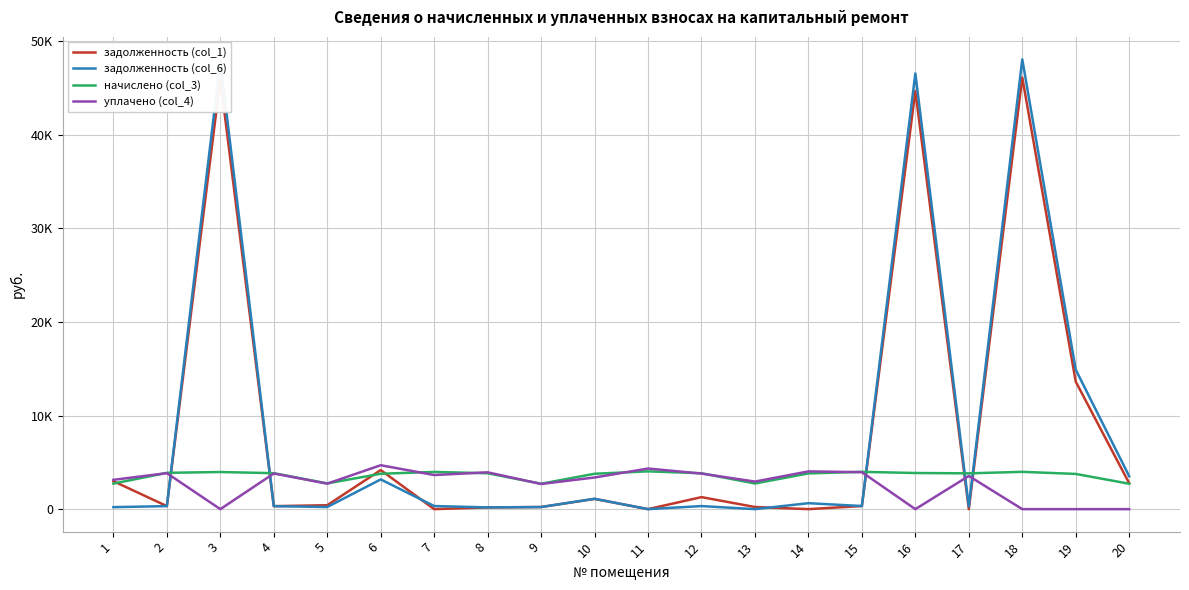

List the labels in order of задолженность (col_1) value, smallest first.

7, 11, 14, 17, 8, 9, 13, 4, 2, 15, 5, 10, 12, 20, 1, 6, 19, 16, 3, 18